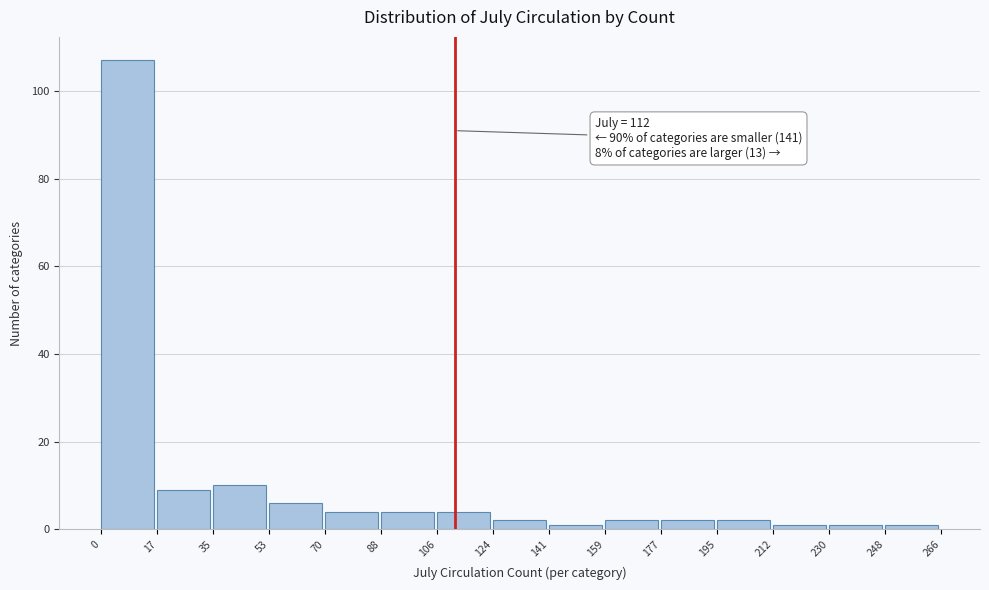

Over which range of the x-axis is the bar tallest?

0 to 17